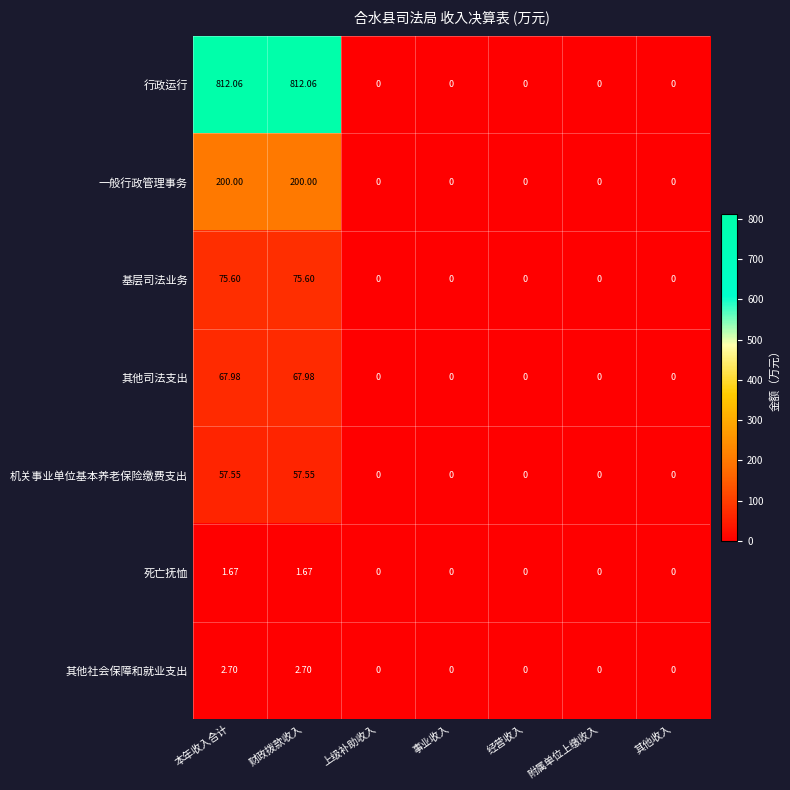

At how many categories does at least one series exceed 114?

2